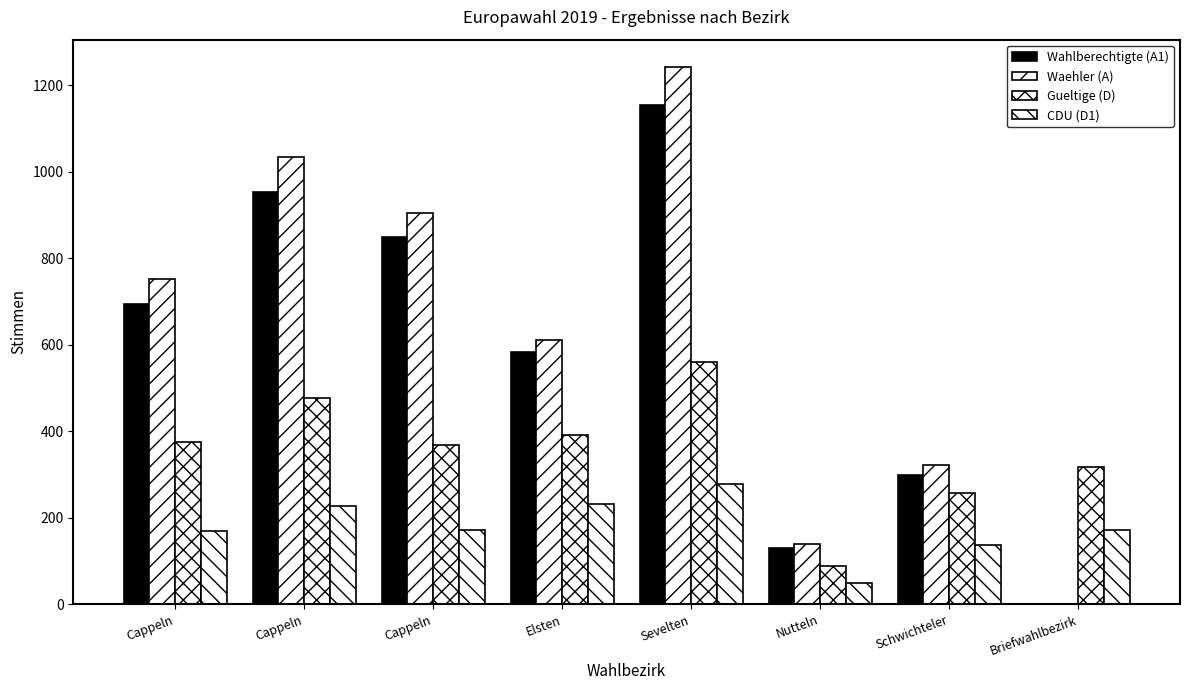

List the series in order of their peak value, lowest first.

CDU (D1), Gueltige (D), Wahlberechtigte (A1), Waehler (A)